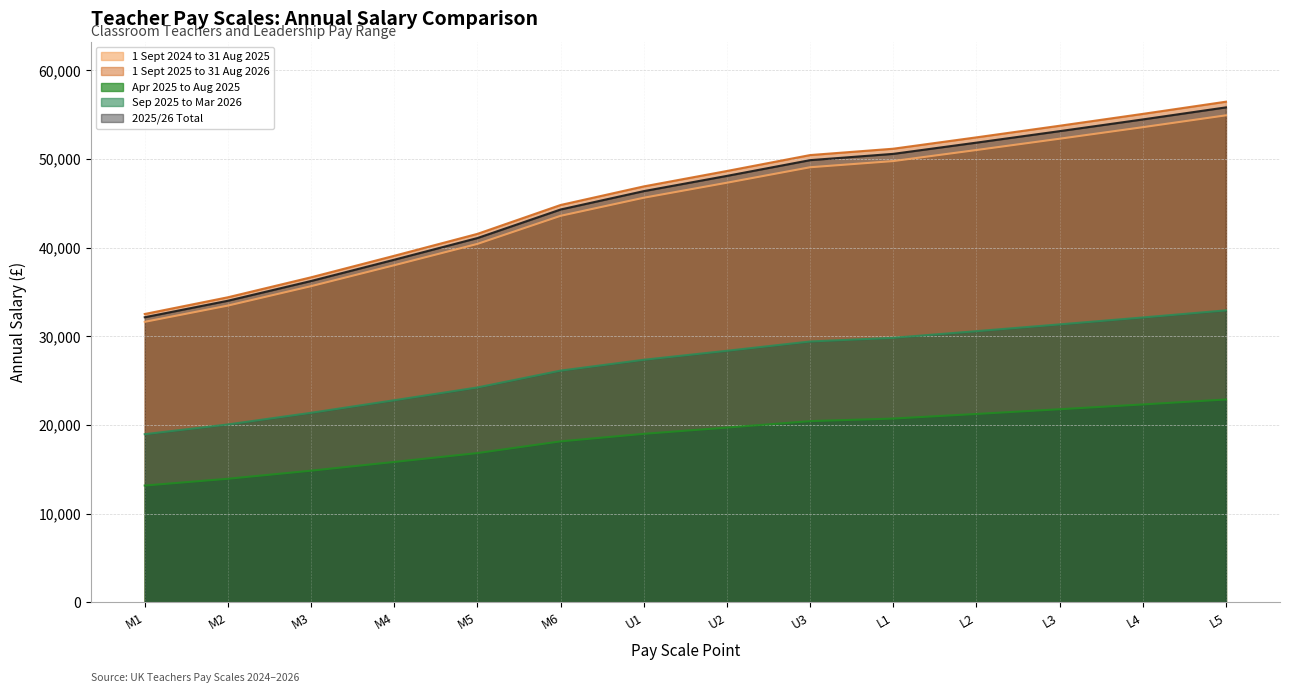

True or false: 2025/26 Total and Apr 2025 to Aug 2025 intersect in this chart.

False